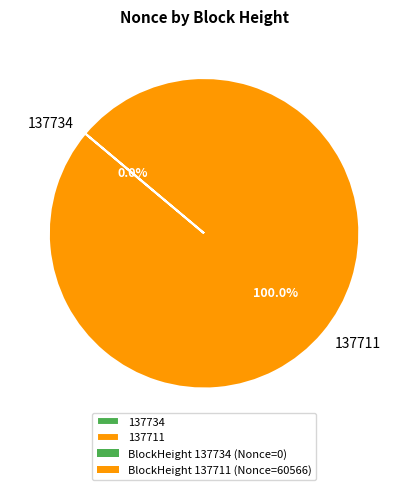

What is the change in value from 137734 to 137711?

+60566